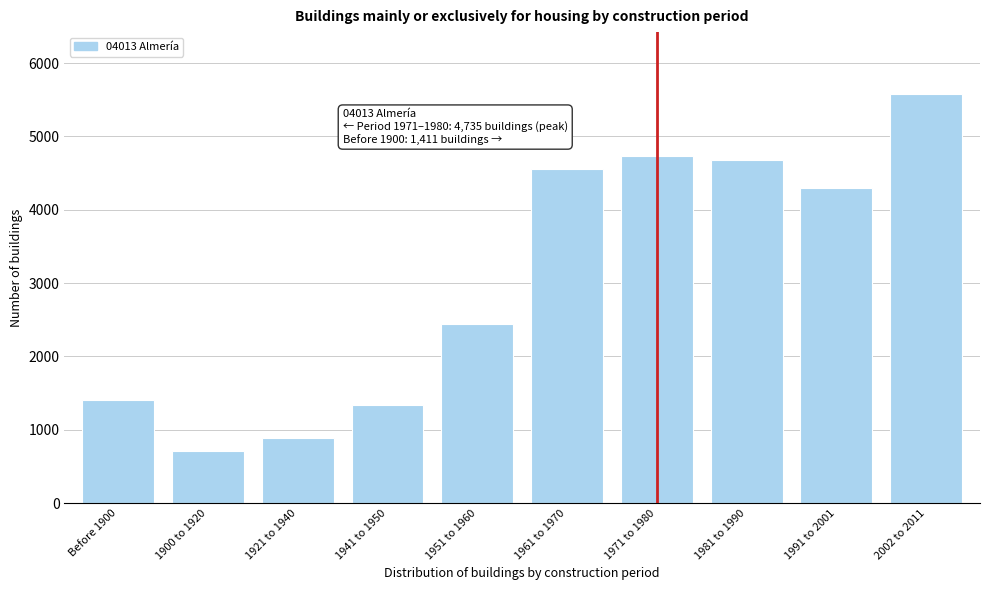

Reading right to left, extract all data points from this chart.

2002 to 2011=5584	1991 to 2001=4295	1981 to 1990=4675	1971 to 1980=4735	1961 to 1970=4552	1951 to 1960=2437	1941 to 1950=1339	1921 to 1940=886	1900 to 1920=713	Before 1900=1411